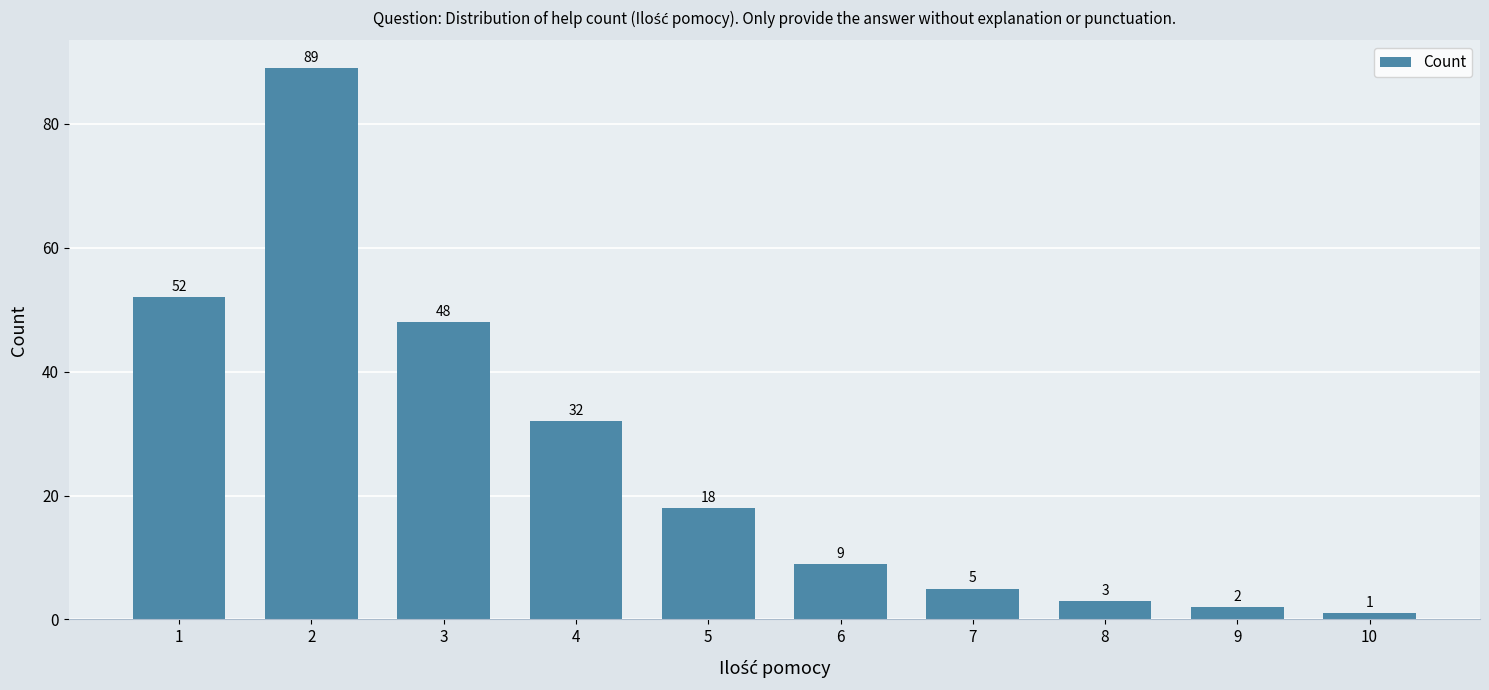

Is it true that the value at 7 is 5?

True